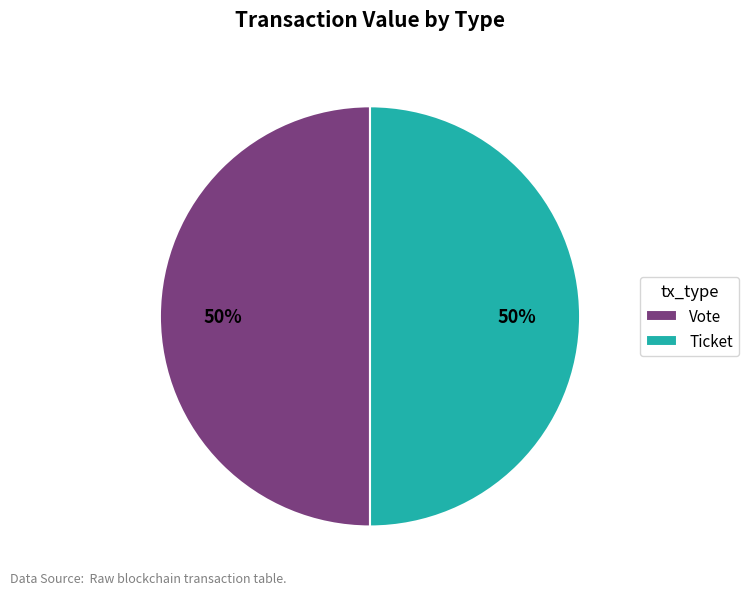

To the nearest percent, what is the average slice percentage?

50%